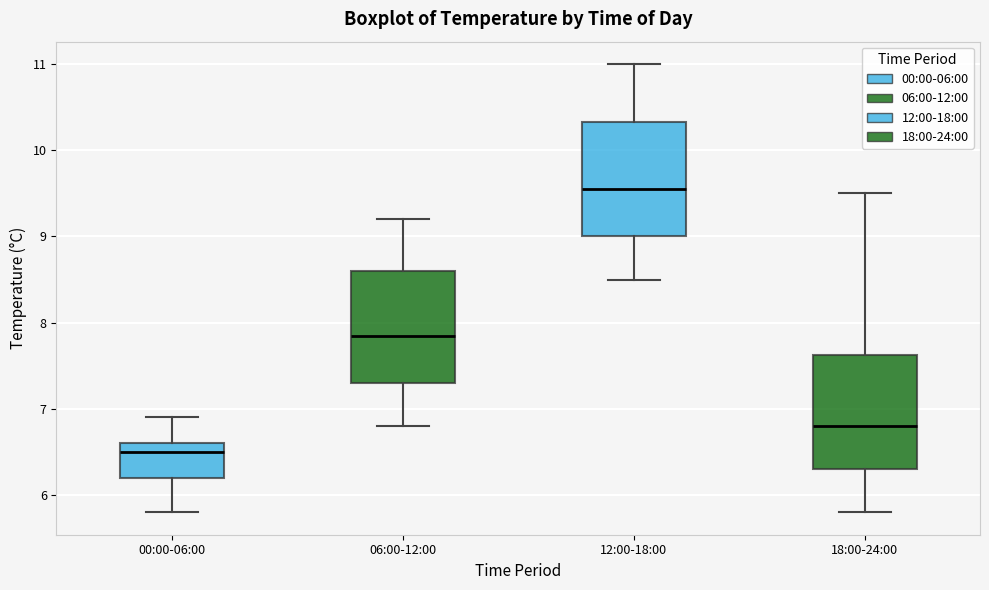

Which box has the highest median line?

12:00-18:00